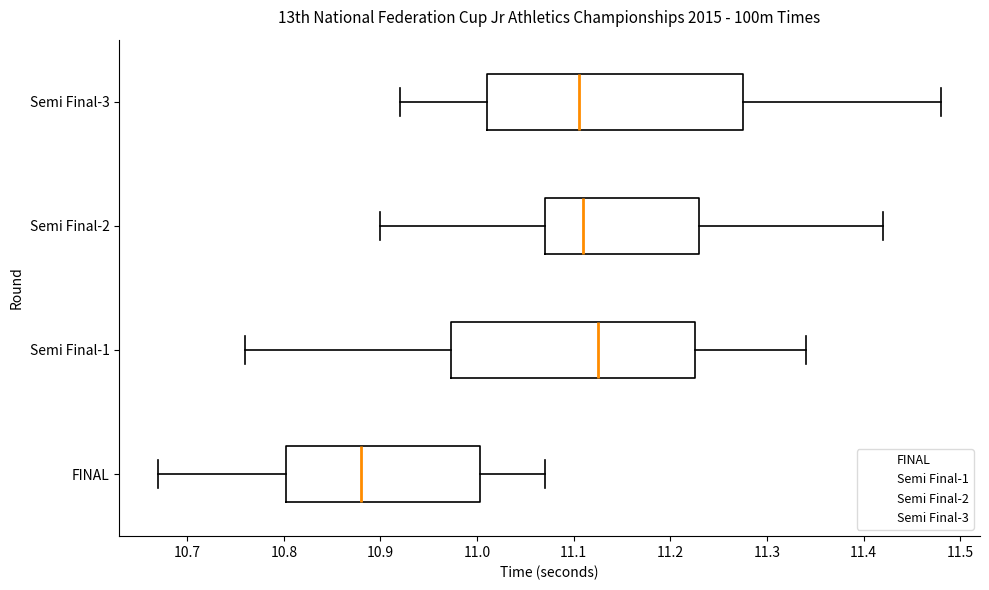

Which box's median line is the furthest to the left?

FINAL